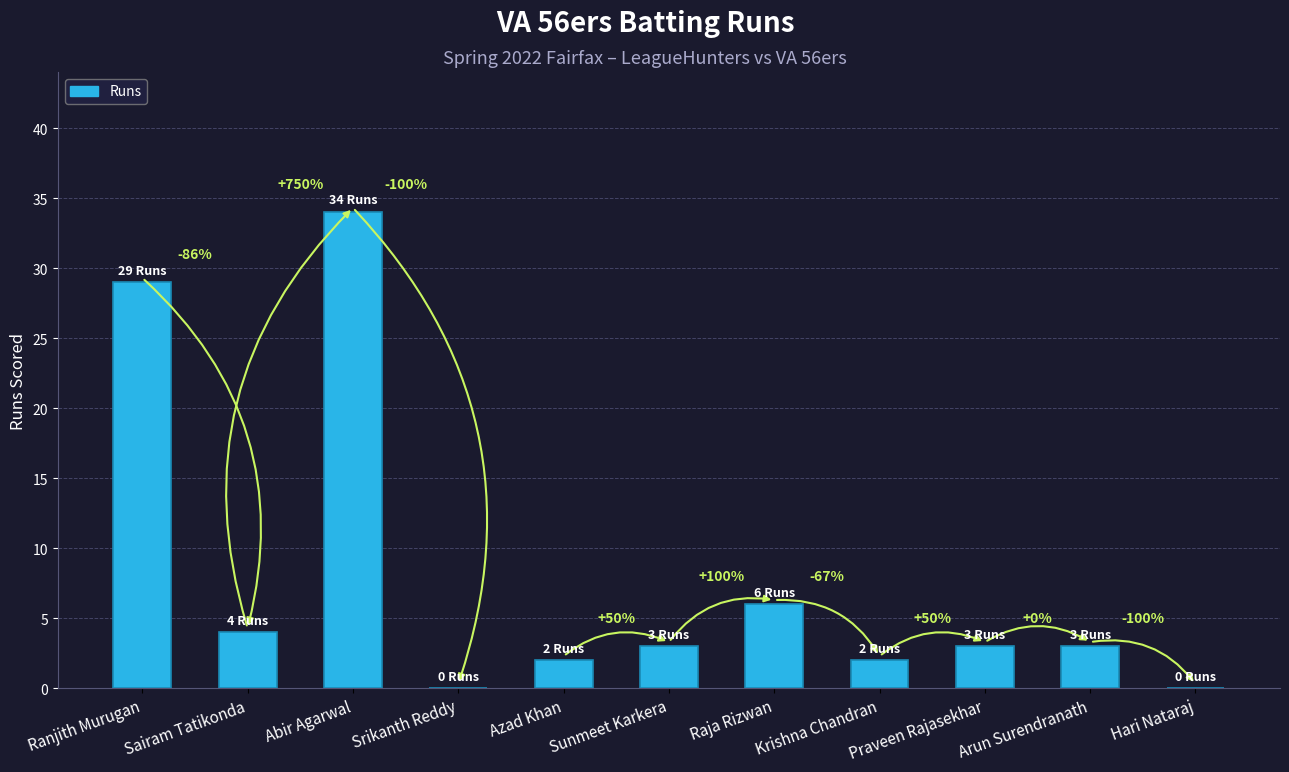

Are the bars horizontal?

No